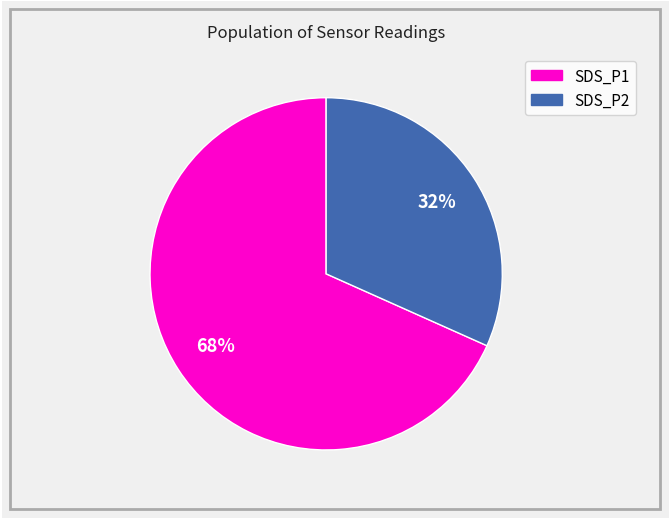

To the nearest percent, what portion does SDS_P1 represent?

68%